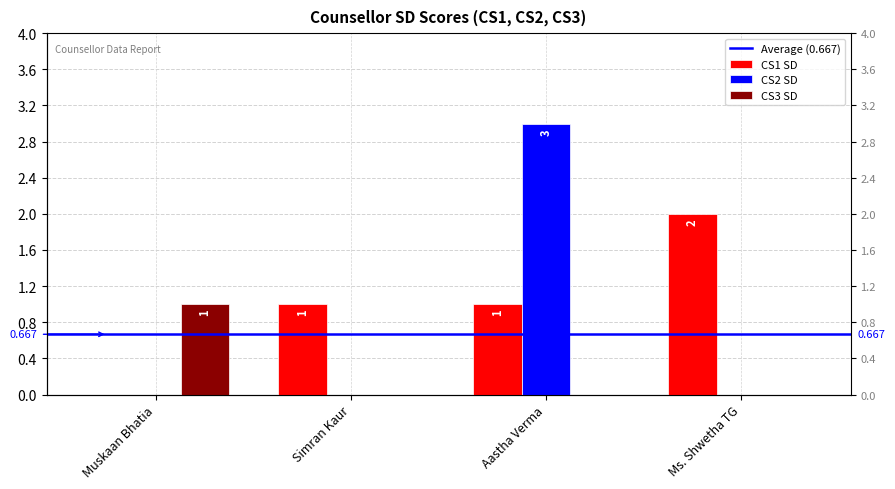

What is the label of the 2nd bar from the left?

Simran Kaur